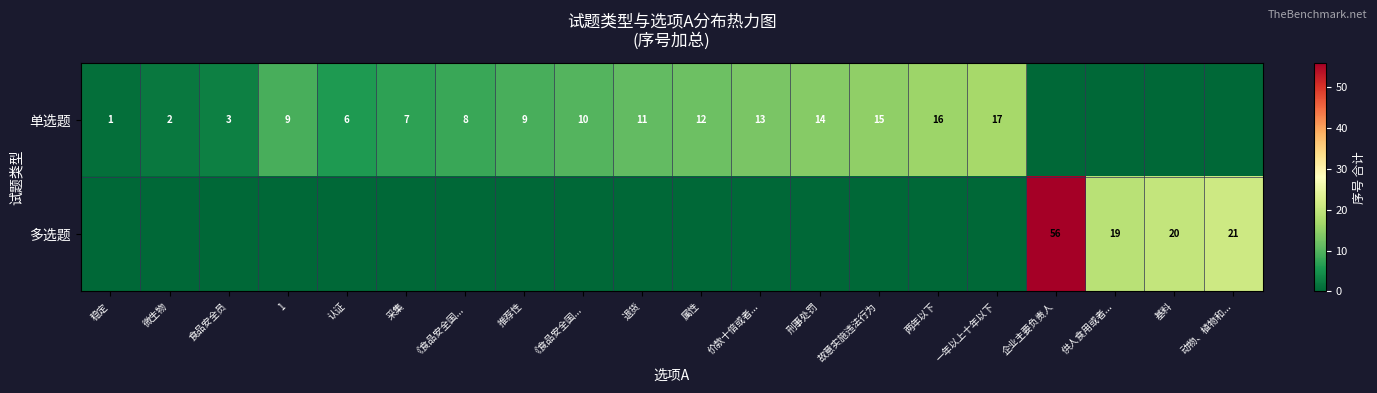

The 多选题 series shows 0 at 认证. True or false?

True